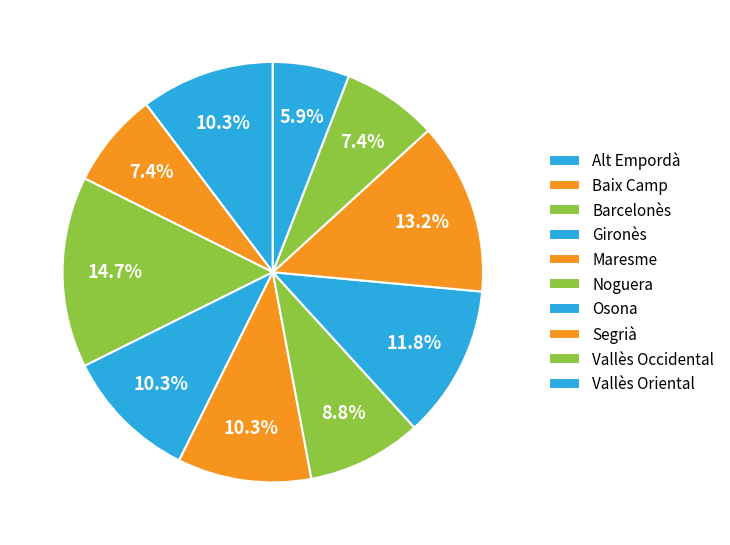

To the nearest percent, what is the combined percentage of Gironès and Alt Empordà?

21%